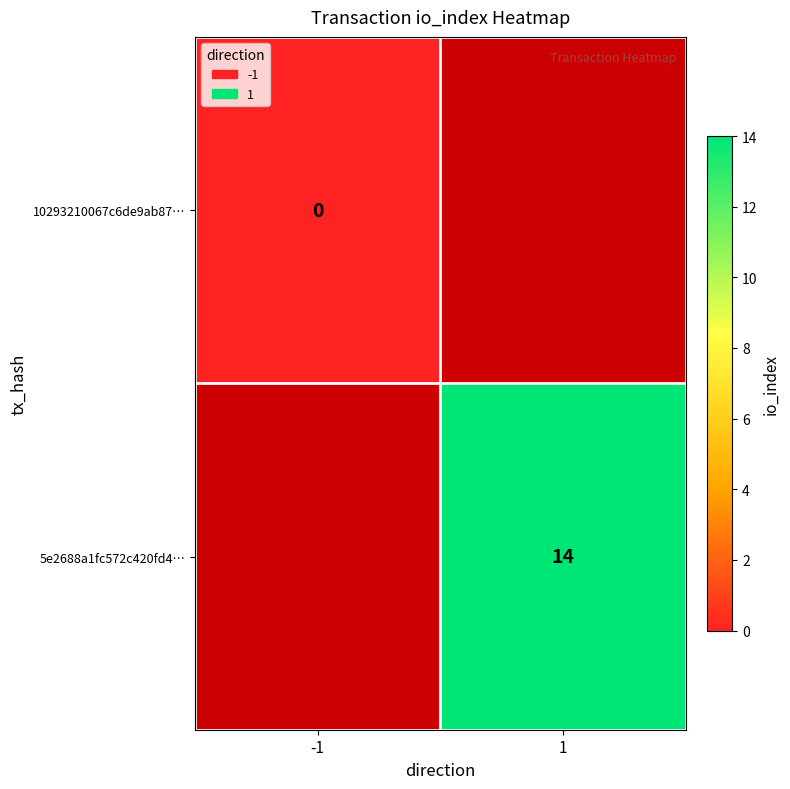

Is it true that 5e2688a1fc572c420fd4… equals 25 at 1?

False